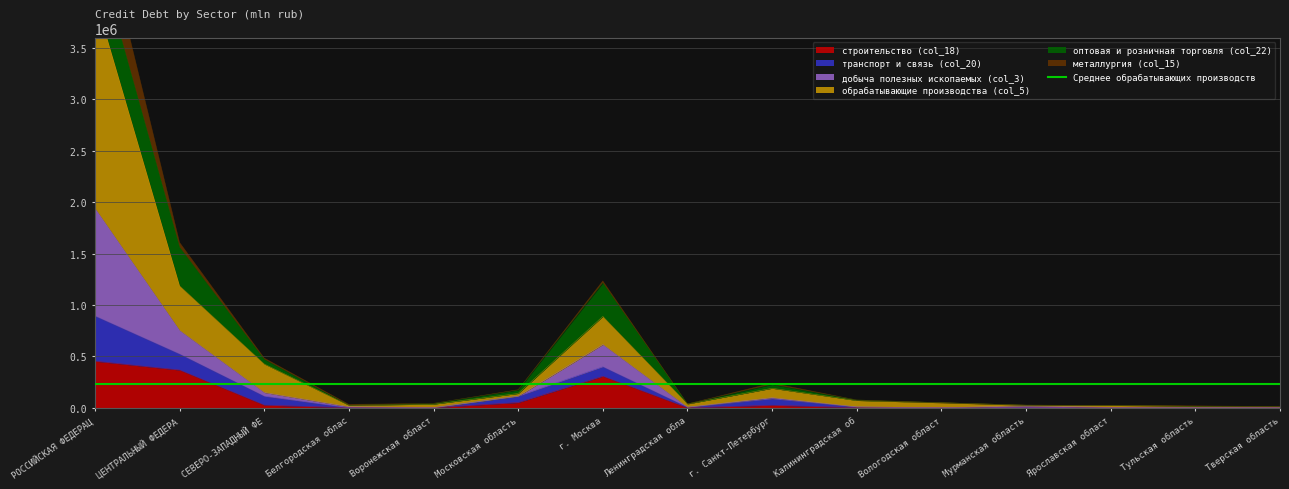

The строительство (col_18) series shows 187361 at Тульская область. True or false?

False